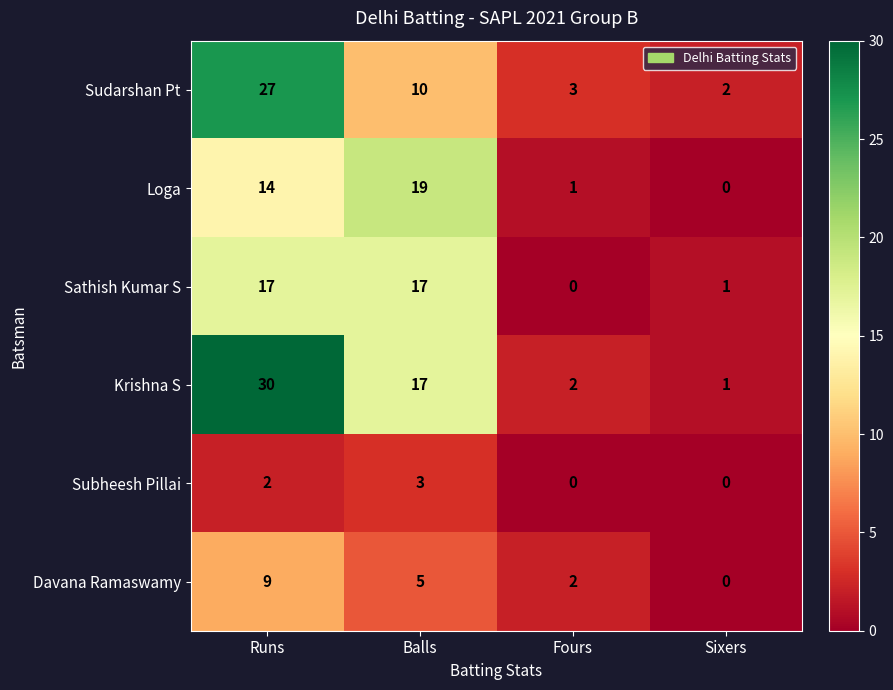

Is it true that Subheesh Pillai equals 3 at Runs?

False